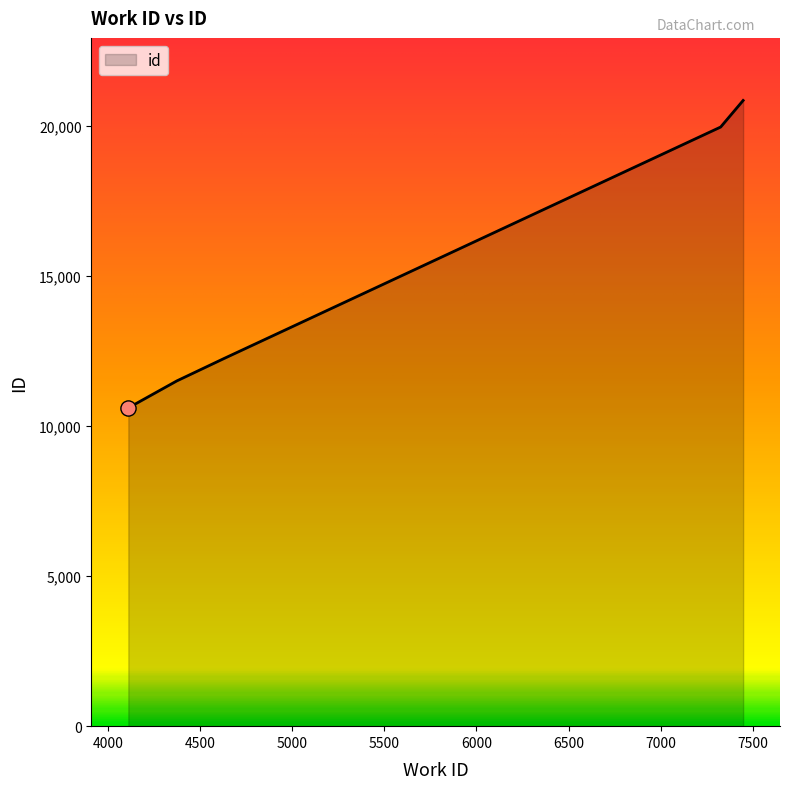

What is the average value?

15028